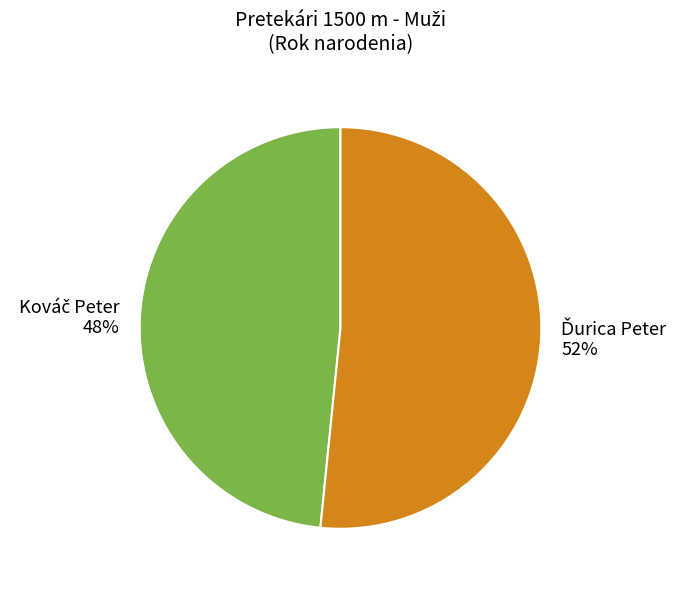

Is there a majority slice in this chart?

Yes